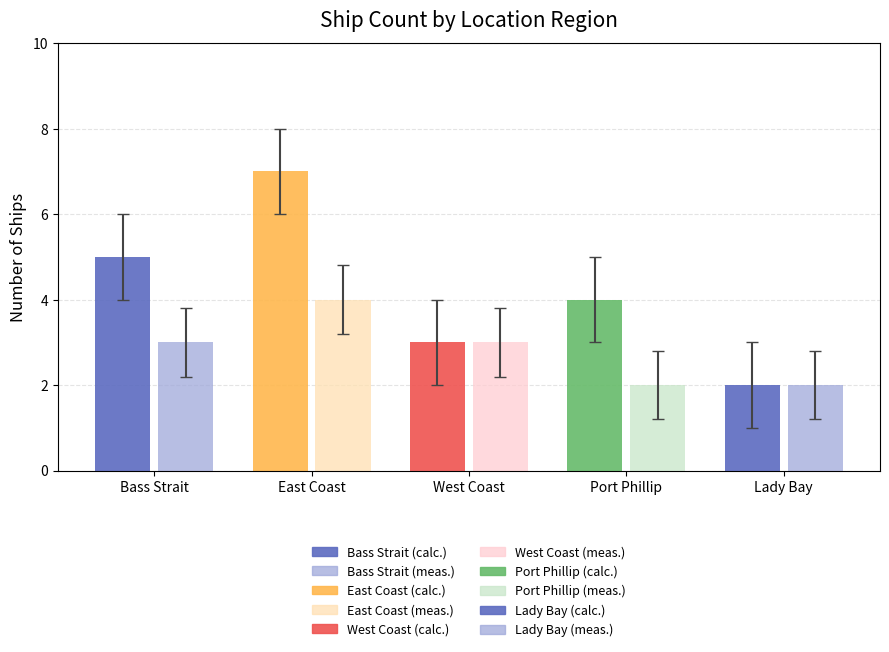

What is the maximum value shown in the chart?

7